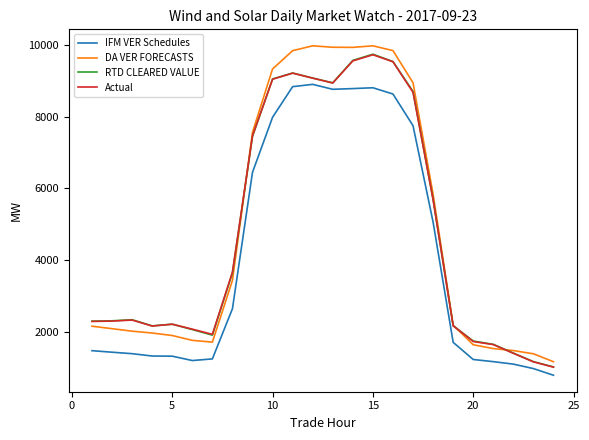

True or false: RTD CLEARED VALUE and IFM VER Schedules intersect in this chart.

False